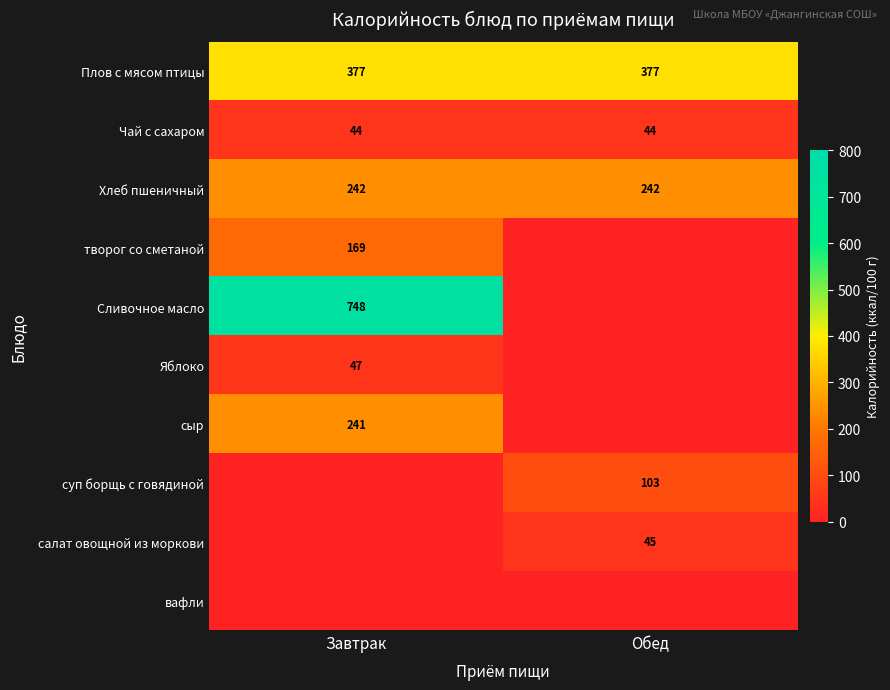

What is the greatest value displayed?

748